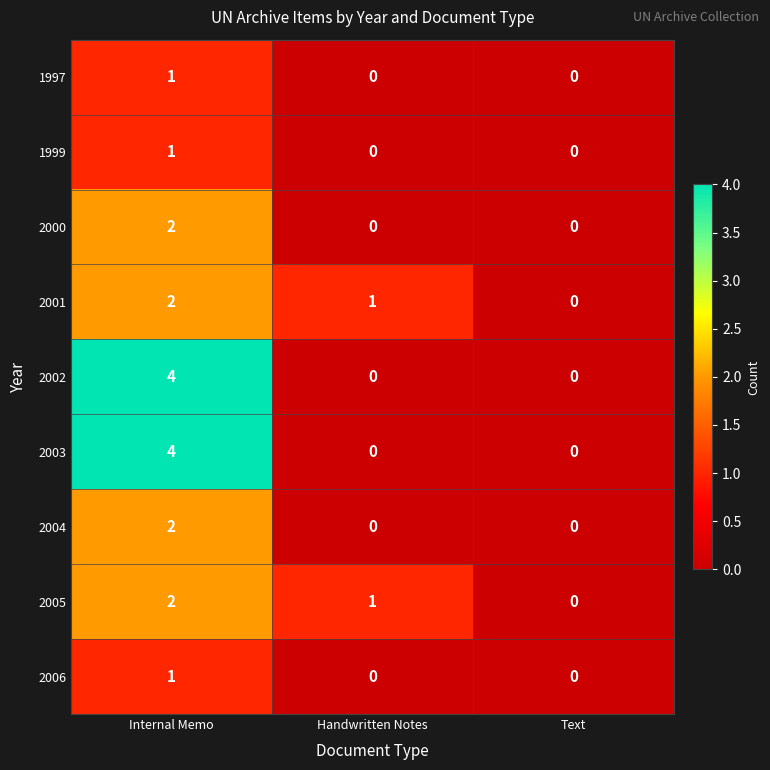

Which label corresponds to the largest value in the chart?

Internal Memo